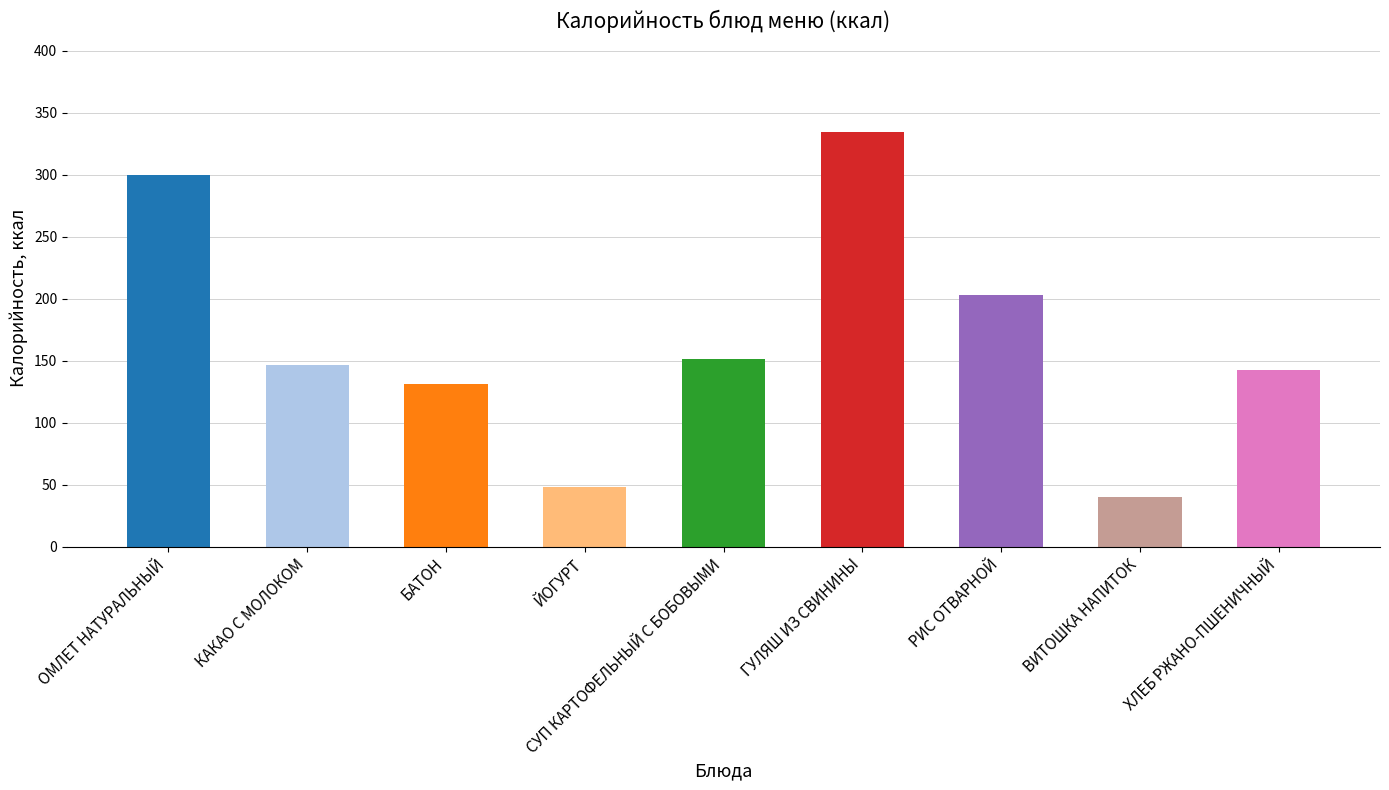

How many categories are shown in the chart?

9